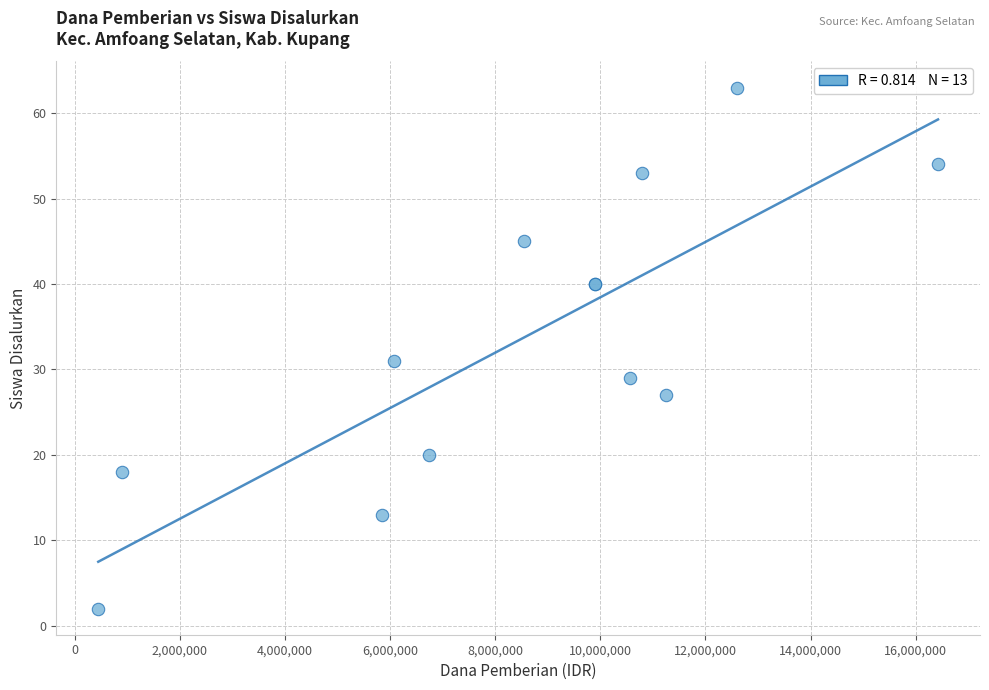

What Y value in the scatter plot is closest to 32?

31